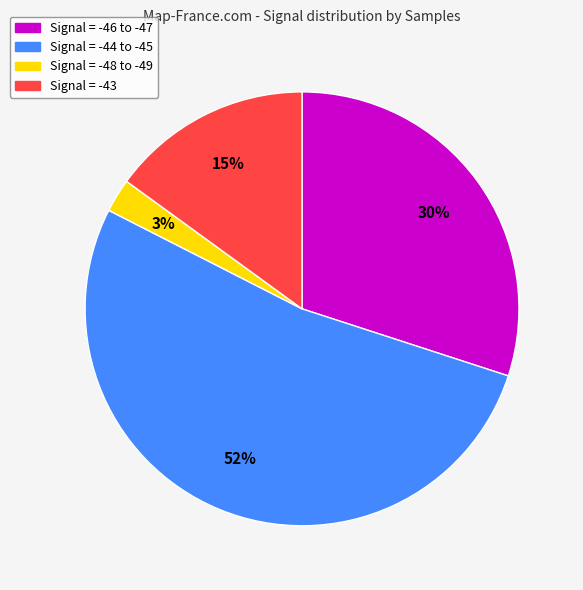

To the nearest percent, what is the average slice percentage?

25%